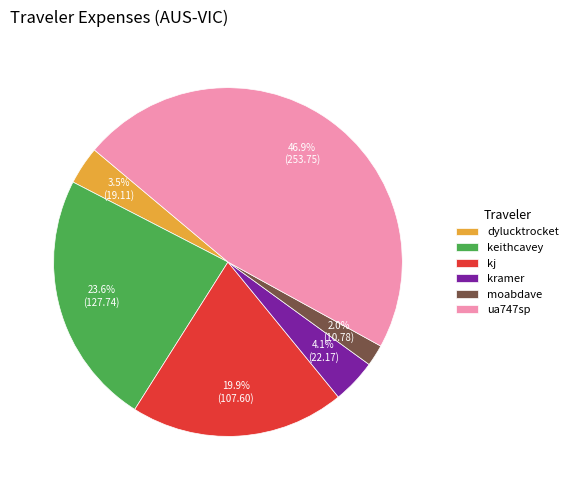

What percentage is the keithcavey slice, to the nearest percent?

24%